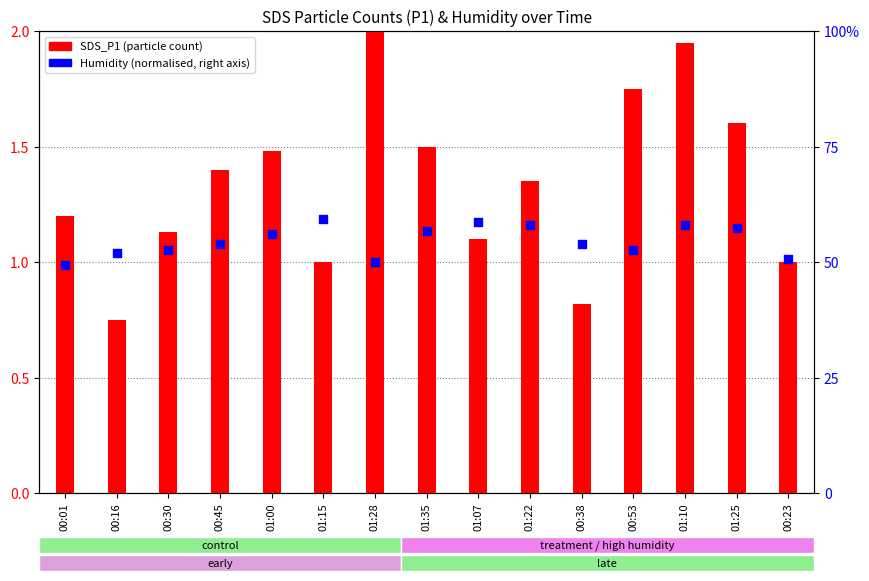

Which series reaches the minimum Y coordinate?

SDS_P1